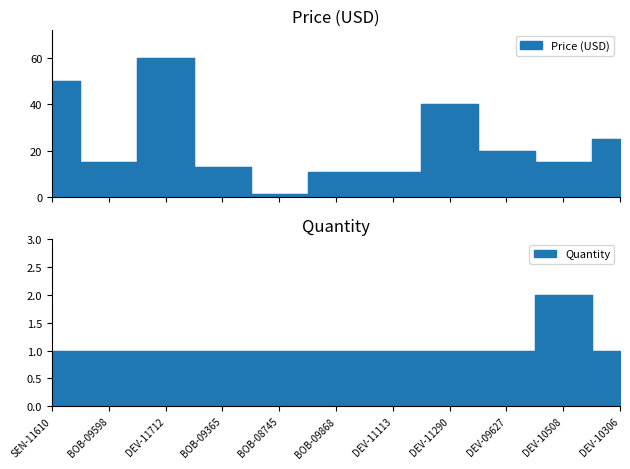

Which category has the lowest value in the Price (USD) series?

BOB-08745